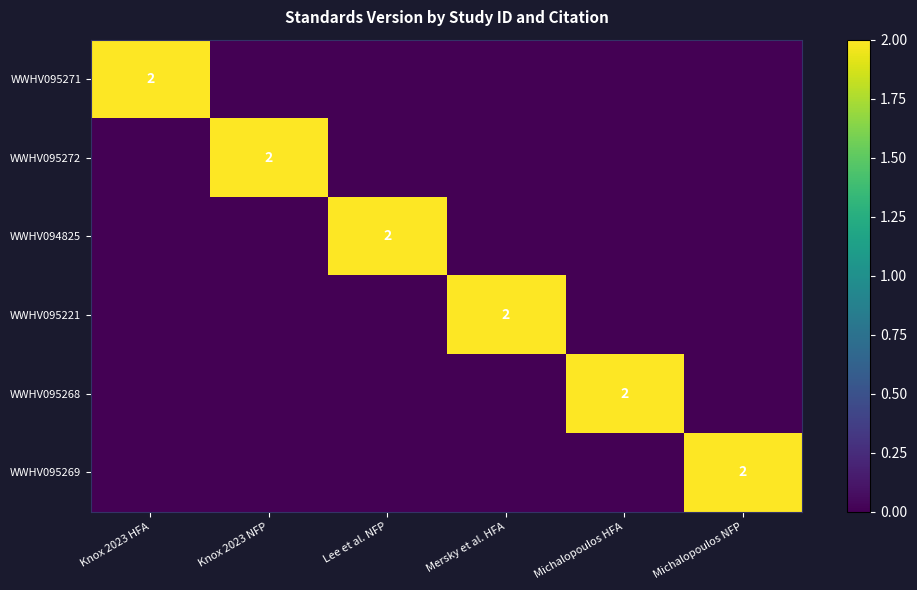

True or false: WWHV095272 has a value of 1 at Knox 2023 NFP.

False